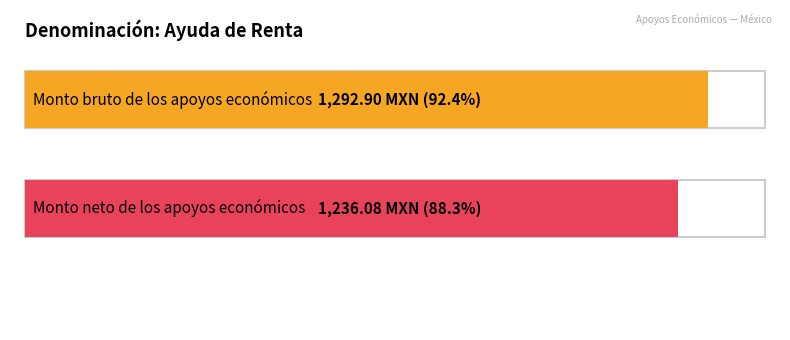

Is it true that Monto bruto de los apoyos económicos equals 1292.9 at Ayuda de Renta?

True